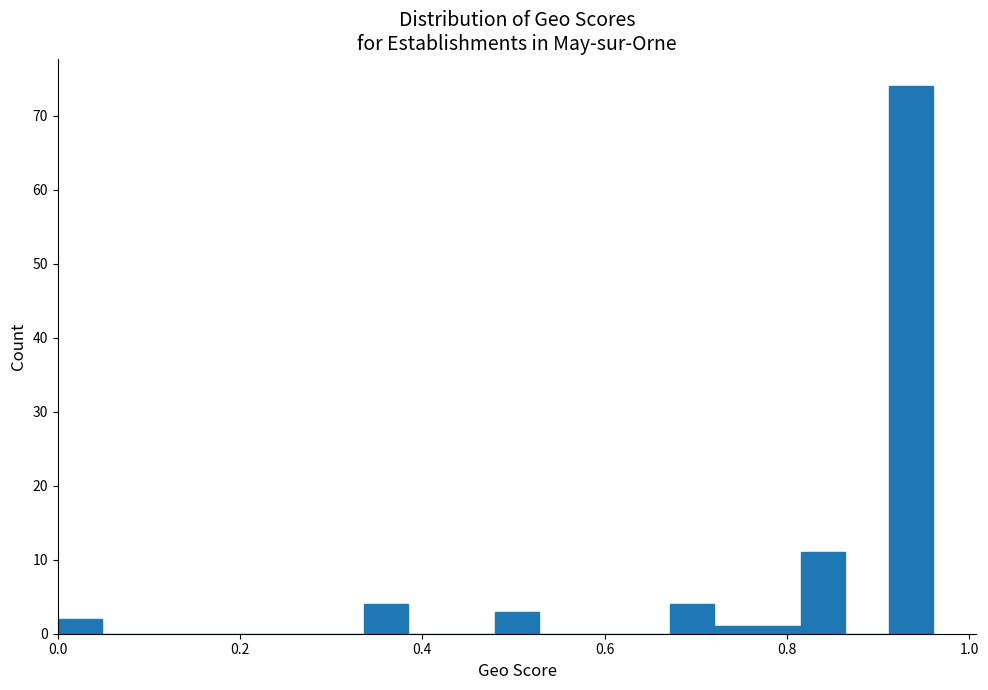

Around what value on the x-axis is the tallest bar? Give the approximate position of its centre, as read against the axis.

0.94